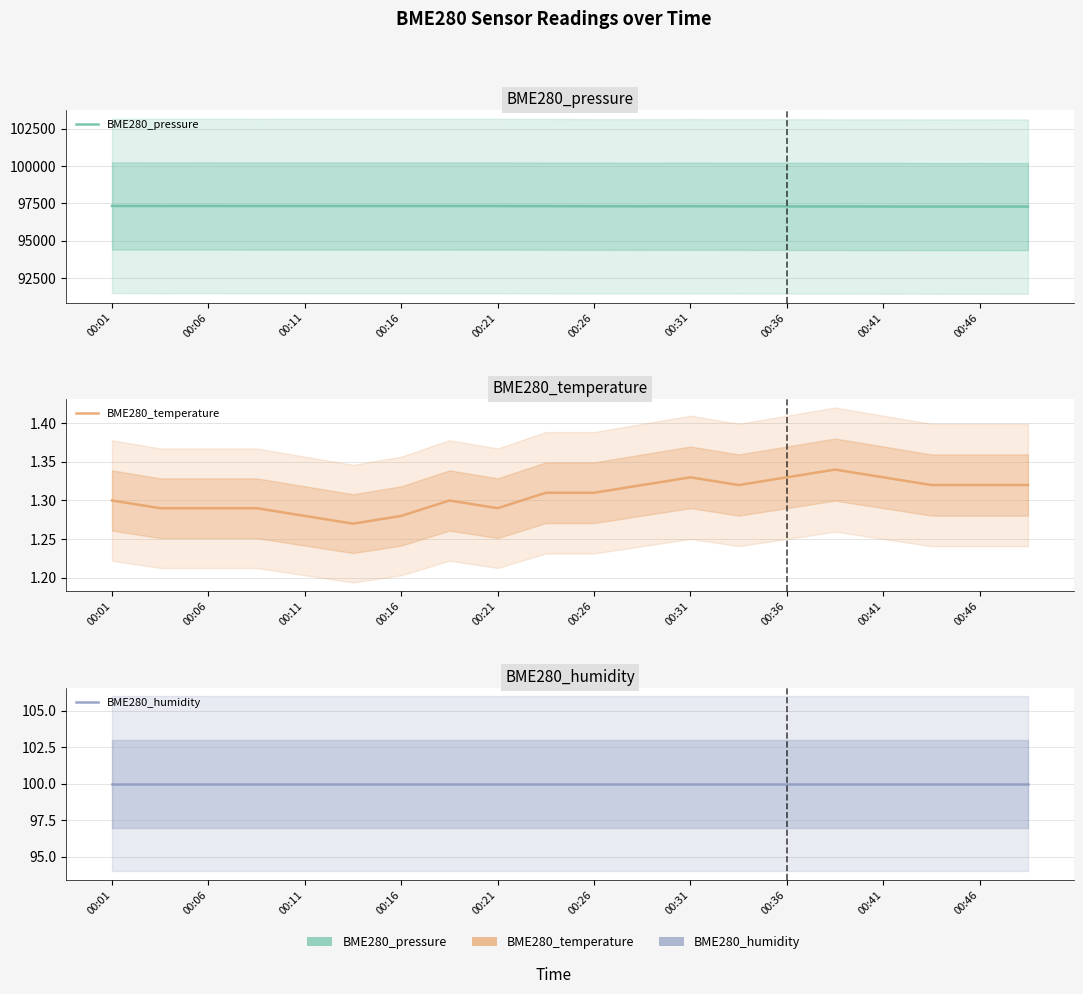

At which category is the sum across all series the highest?

00:01